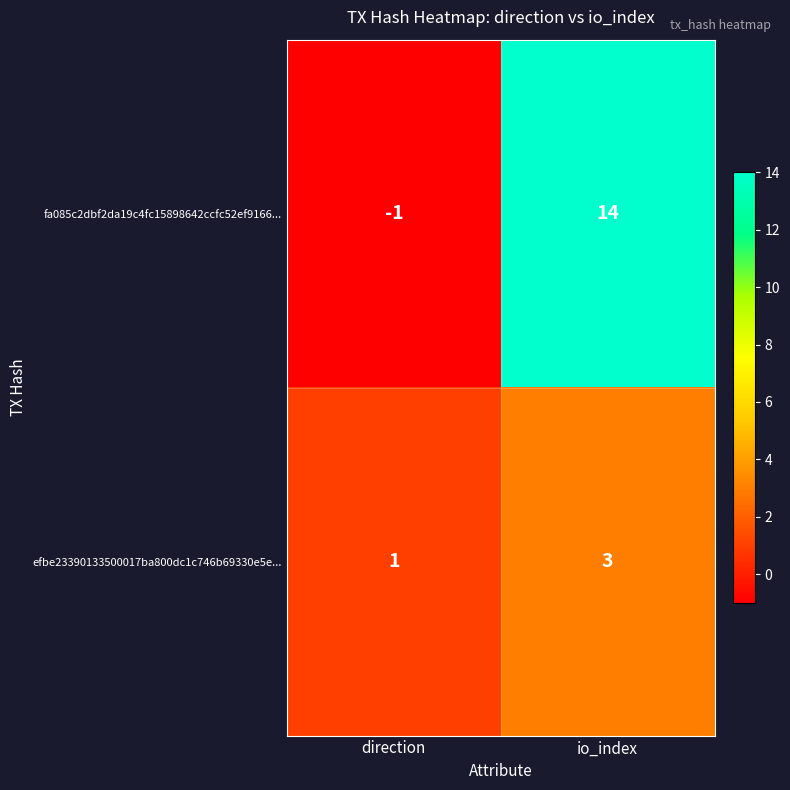

Which category has the highest value across all series?

io_index